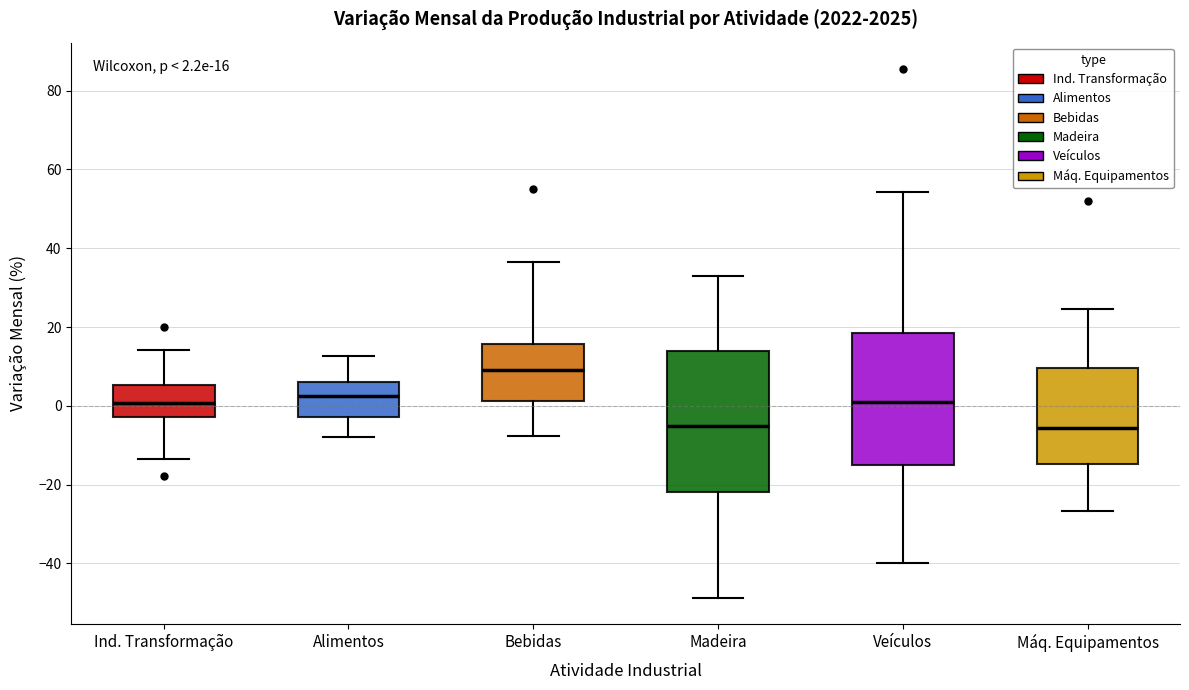

Comparing the boxes themselves (not the whiskers), which one is the tallest?

Madeira